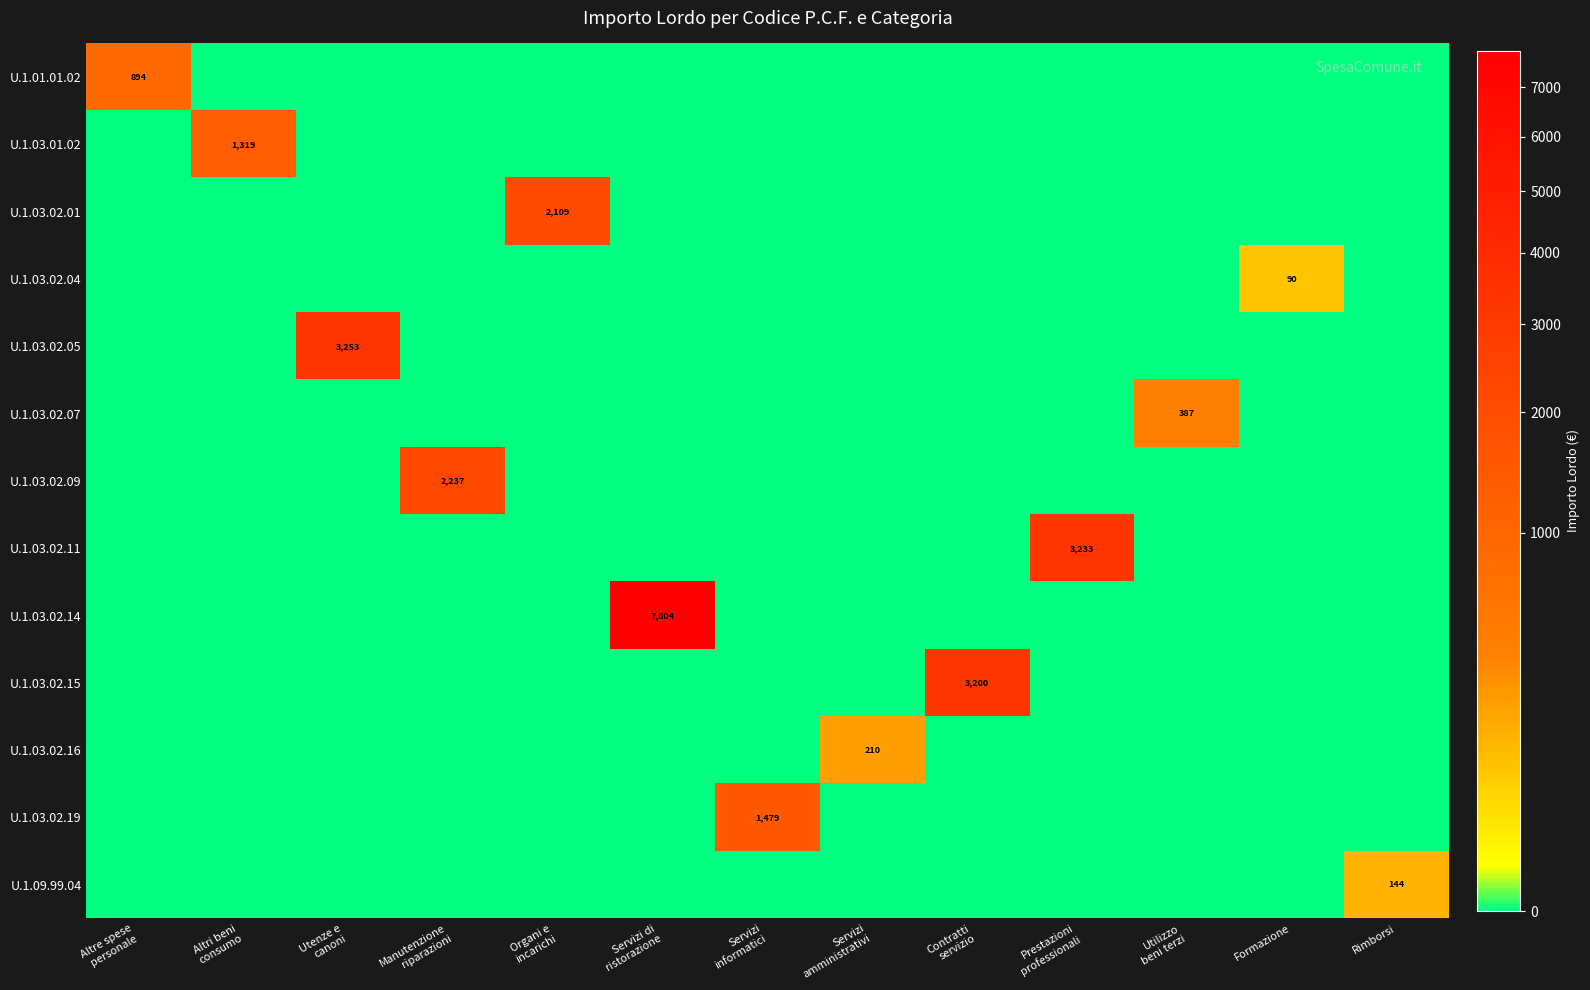

How many series are shown in this chart?

13